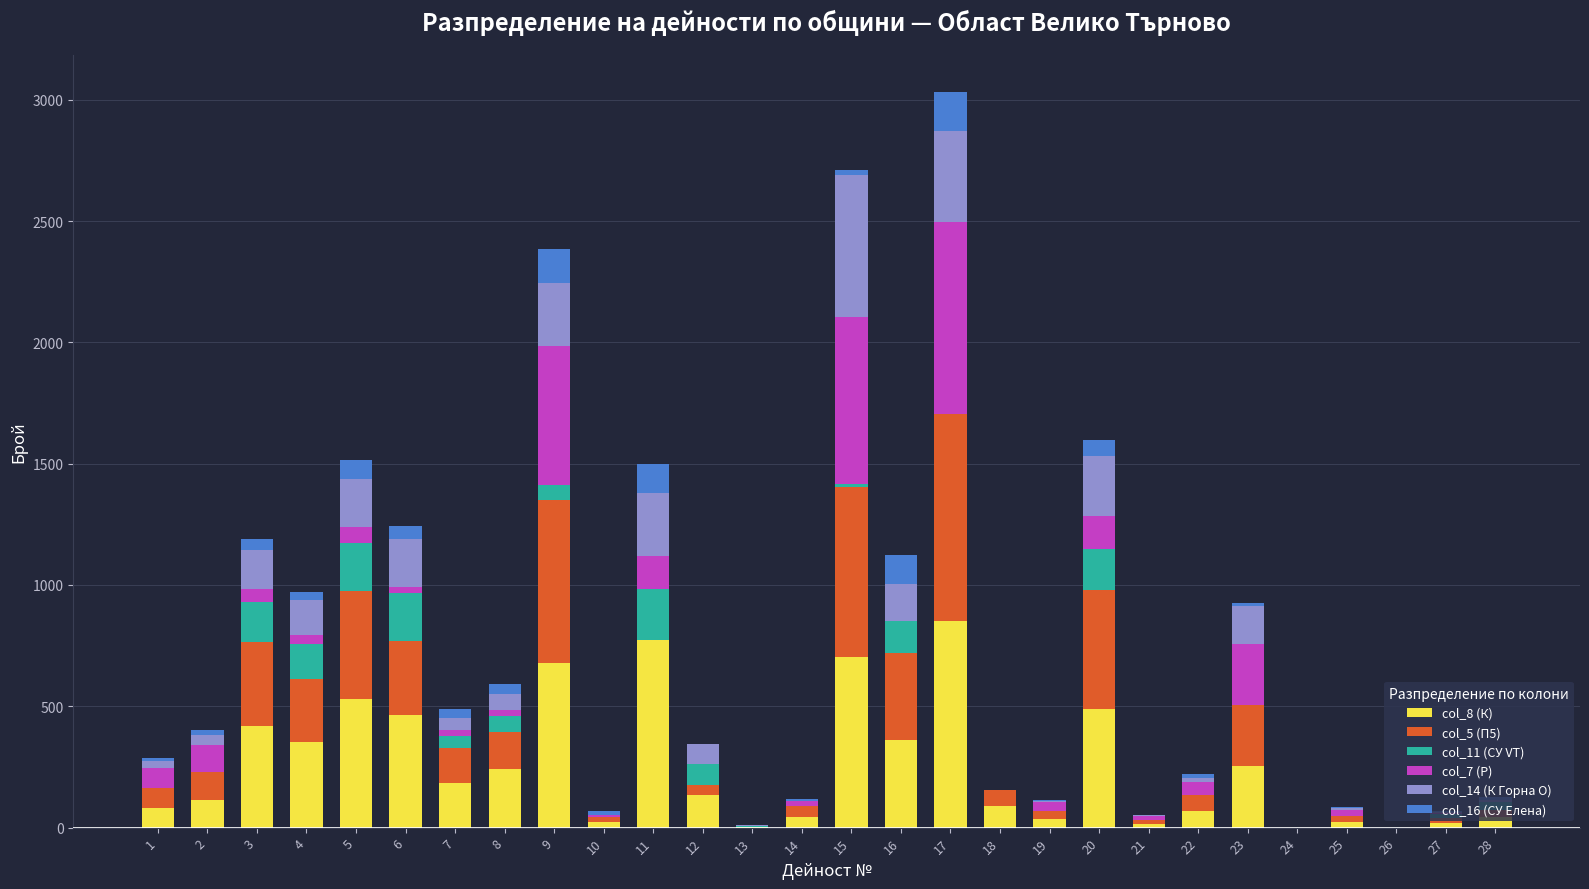

The col_8 (К) series shows 0 at 24. True or false?

True